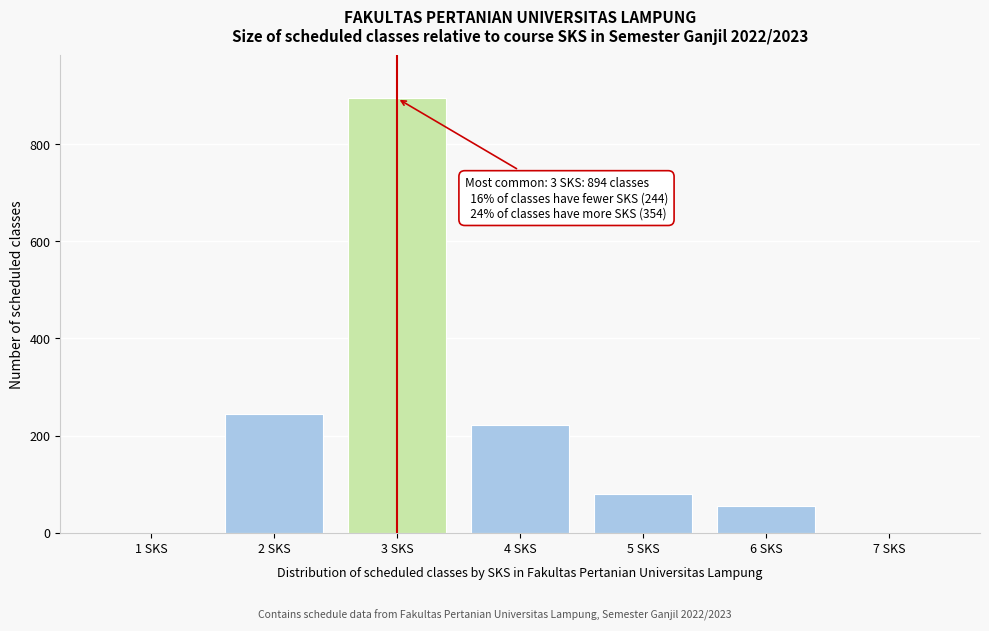

Reading right to left, list all the values displayed in this chart.

7 SKS=0	6 SKS=54	5 SKS=79	4 SKS=221	3 SKS=894	2 SKS=244	1 SKS=0